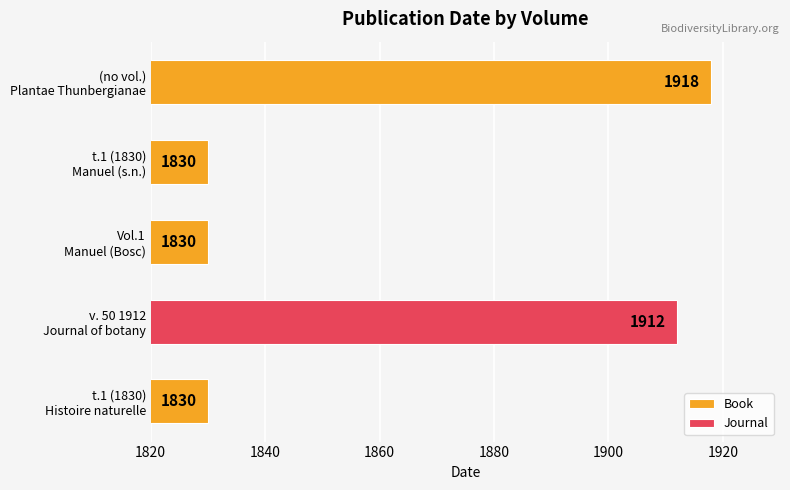

What is the value of the 3rd bar from the left?

1830